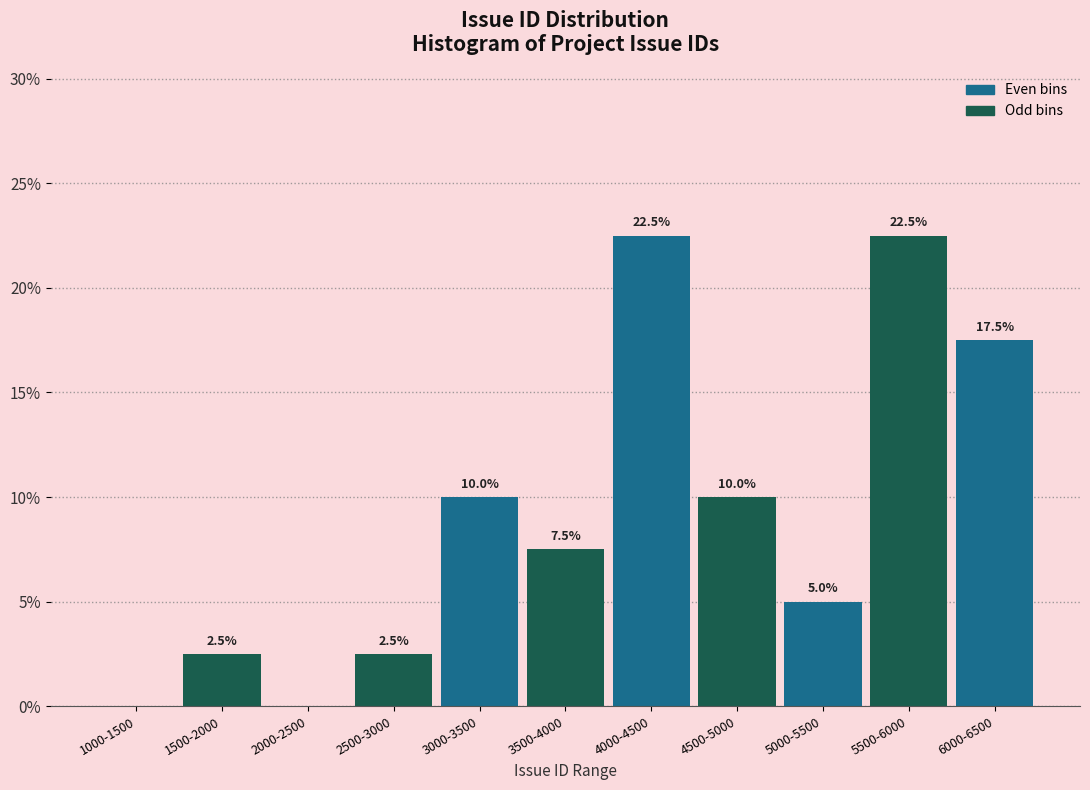

Reading left to right, transcribe all the data shown in this chart.

1000-1500=0.0	1500-2000=2.5	2000-2500=0.0	2500-3000=2.5	3000-3500=10.0	3500-4000=7.5	4000-4500=22.5	4500-5000=10.0	5000-5500=5.0	5500-6000=22.5	6000-6500=17.5